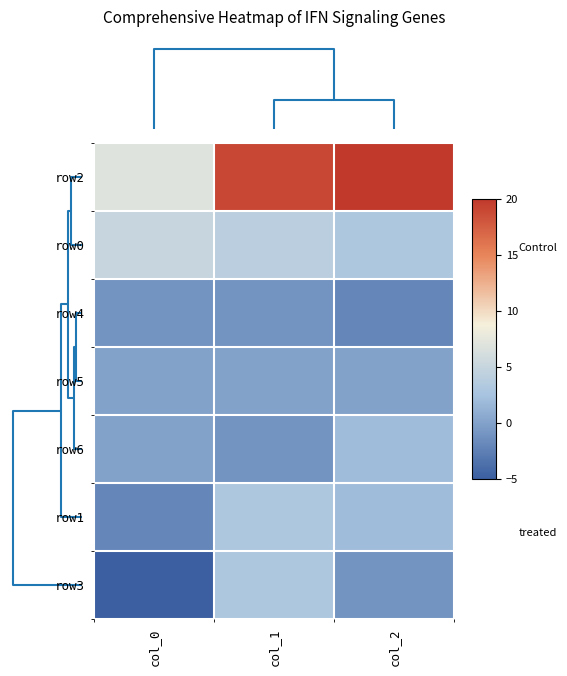

At how many categories does at least one series exceed 2?

3